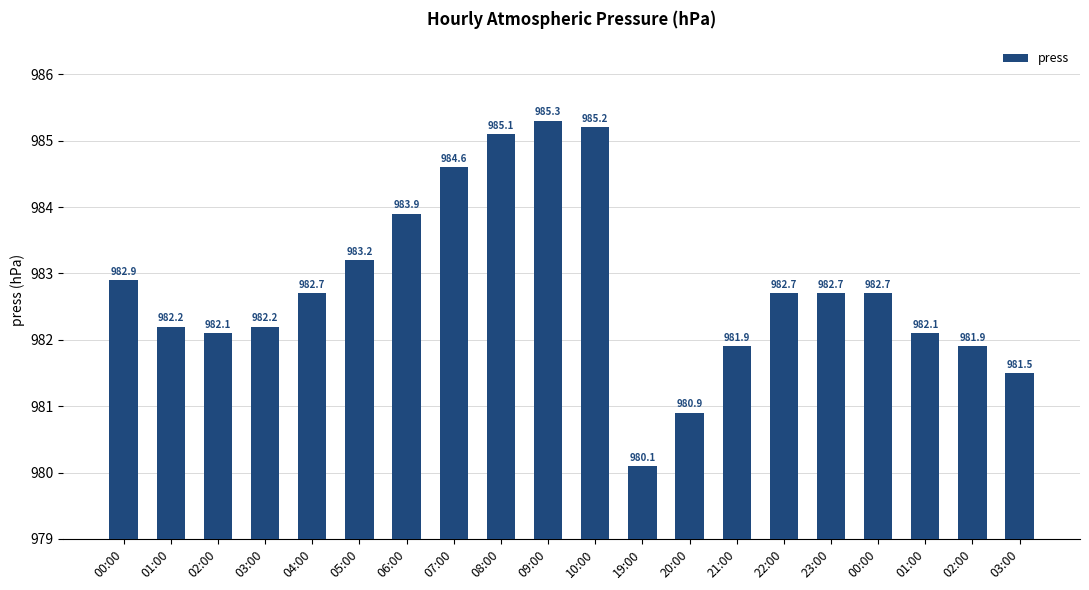

Which label corresponds to the smallest value in the chart?

19:00